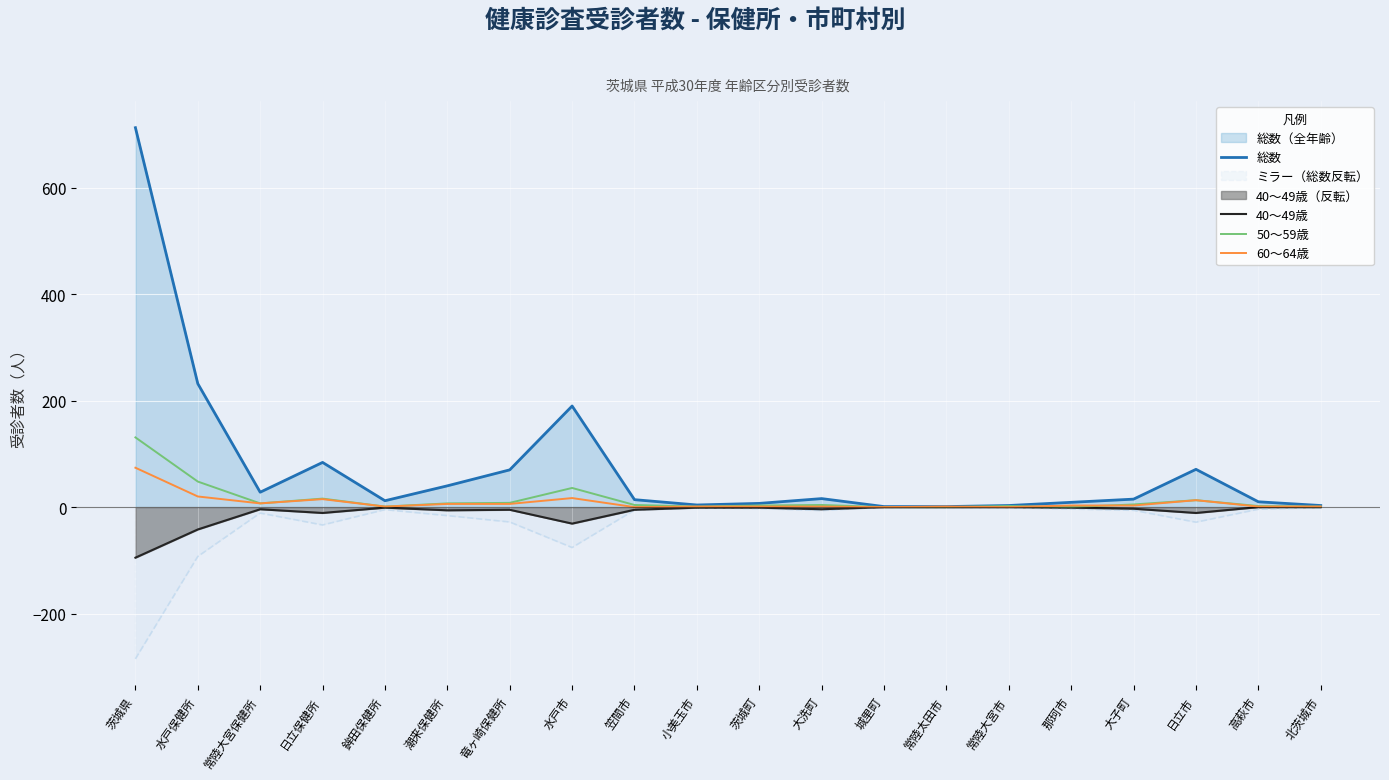

Rank the series at 潮来保健所 from highest to lowest value.

総数, 50～59歳, 60～64歳, 40～49歳